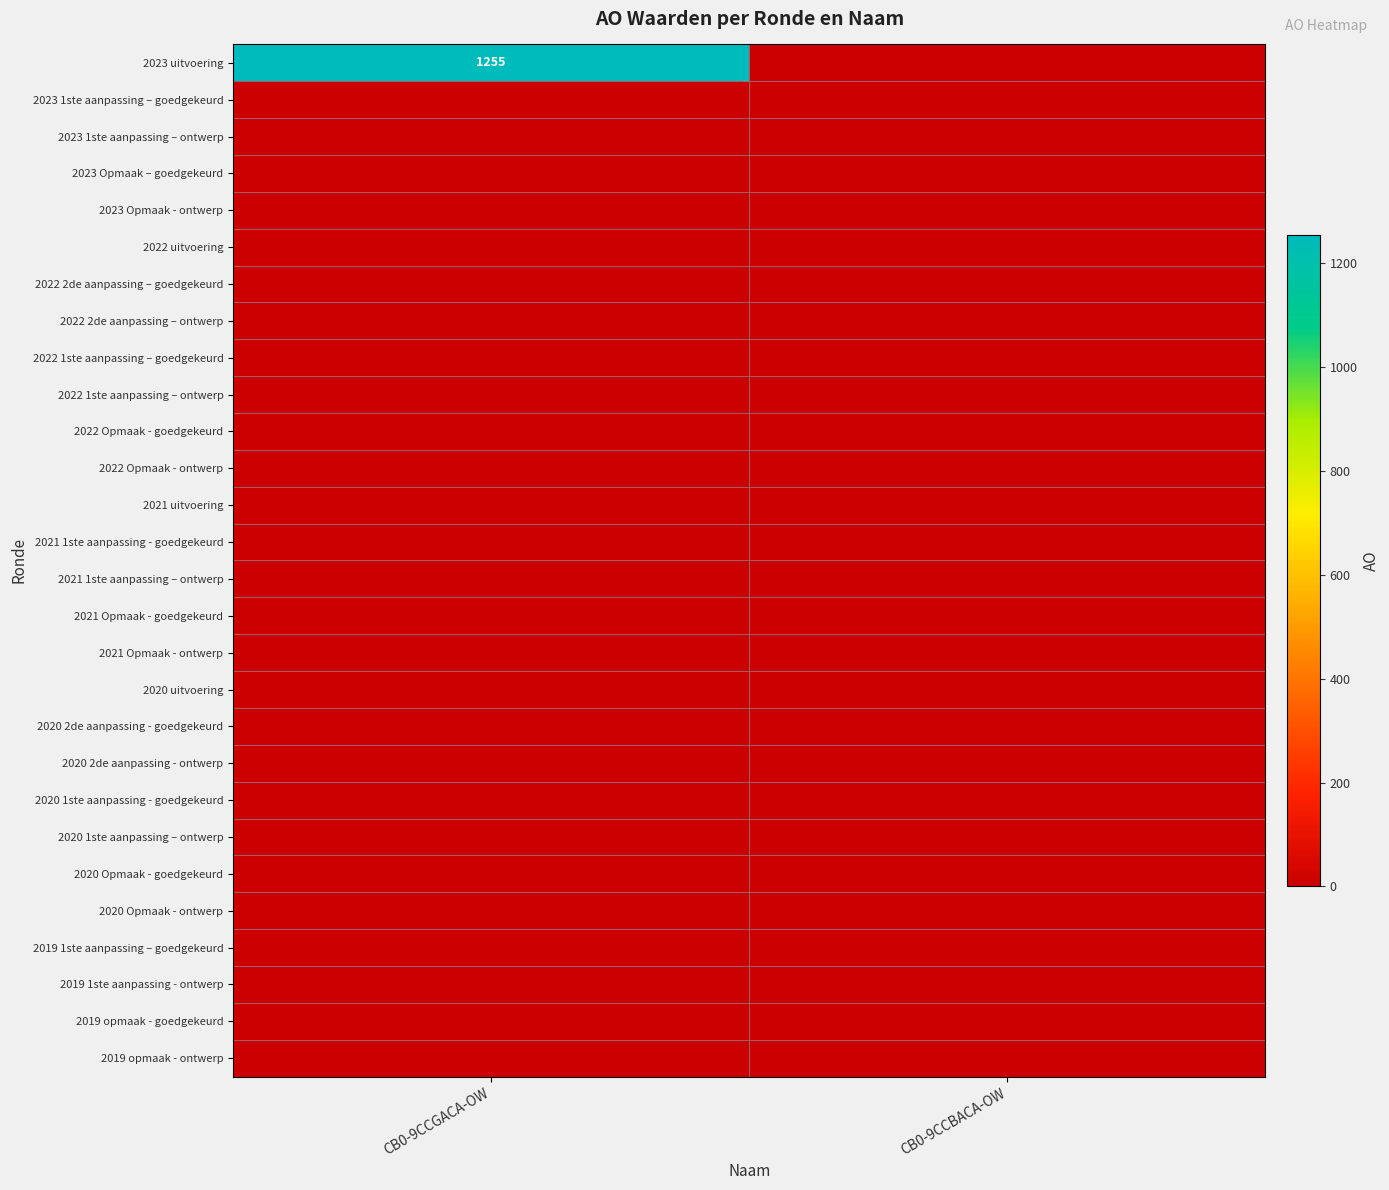

The 2023 1ste aanpassing – ontwerp series shows 0 at CB0-9CCGACA-OW. True or false?

True